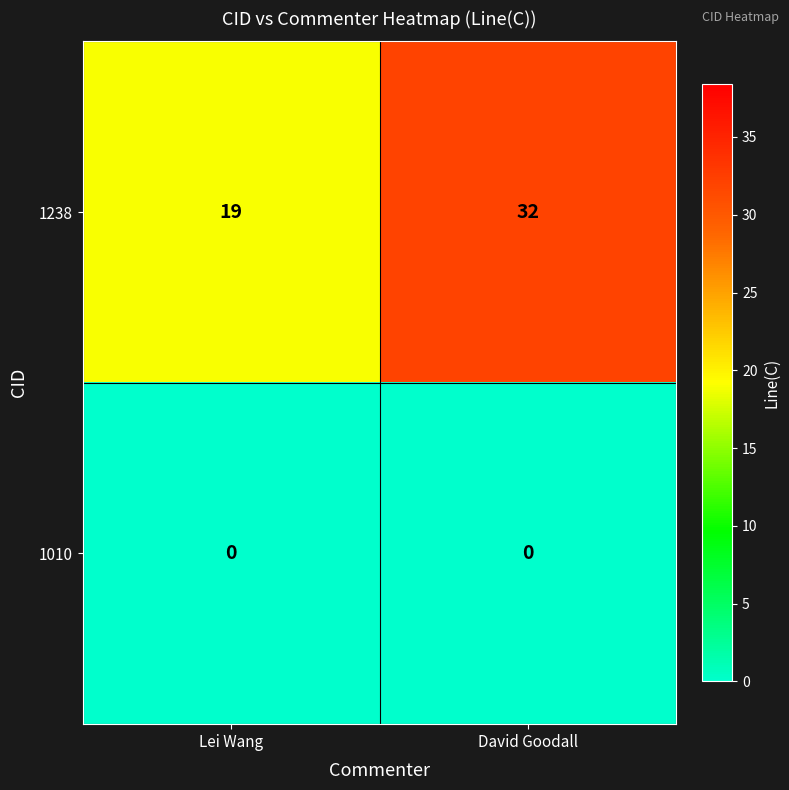

Which series has the largest range (max minus min)?

1238